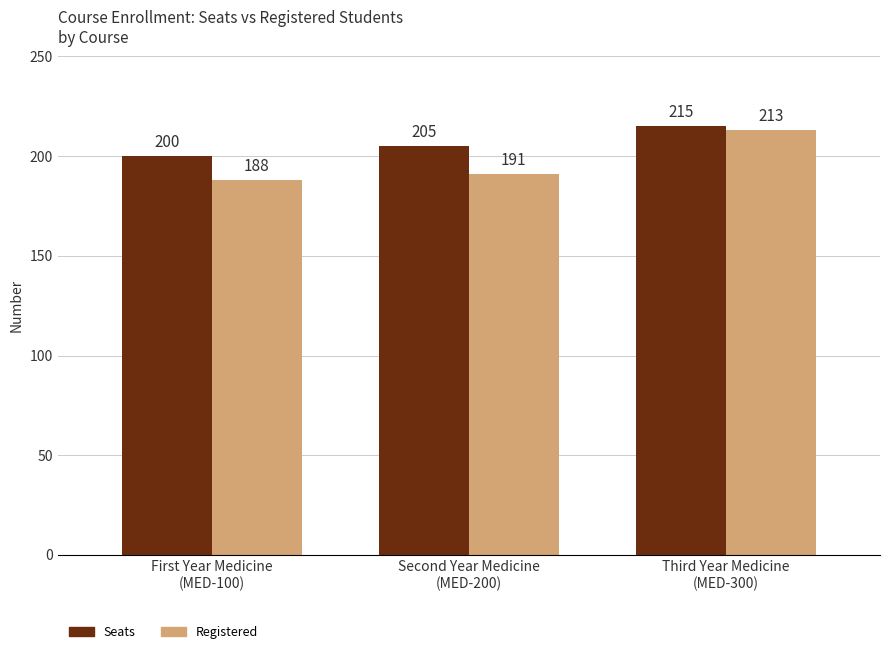

Rank the categories by Seats value from lowest to highest.

First Year Medicine
(MED-100), Second Year Medicine
(MED-200), Third Year Medicine
(MED-300)